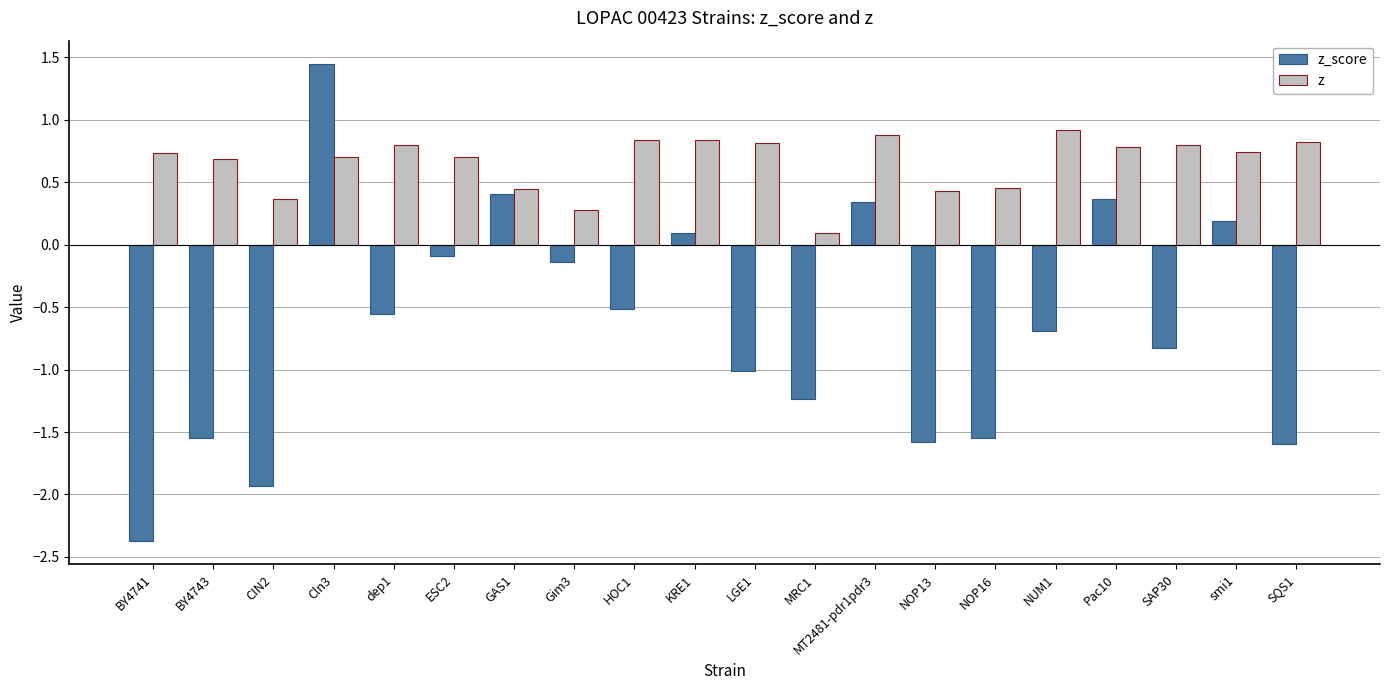

At which category does the chart reach its peak across all series?

Cln3